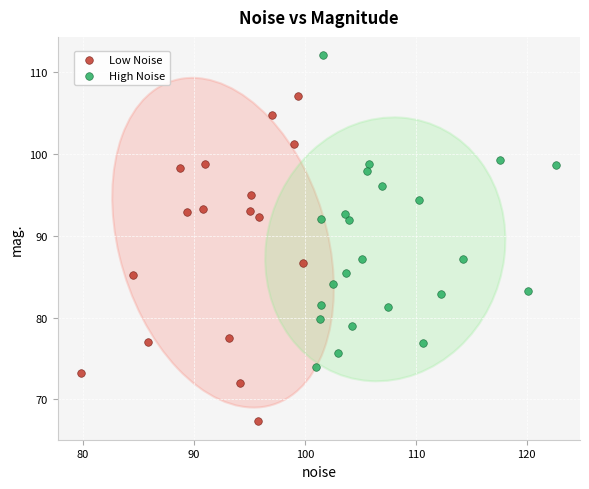

Which series contains the lowest Y value?

Low Noise